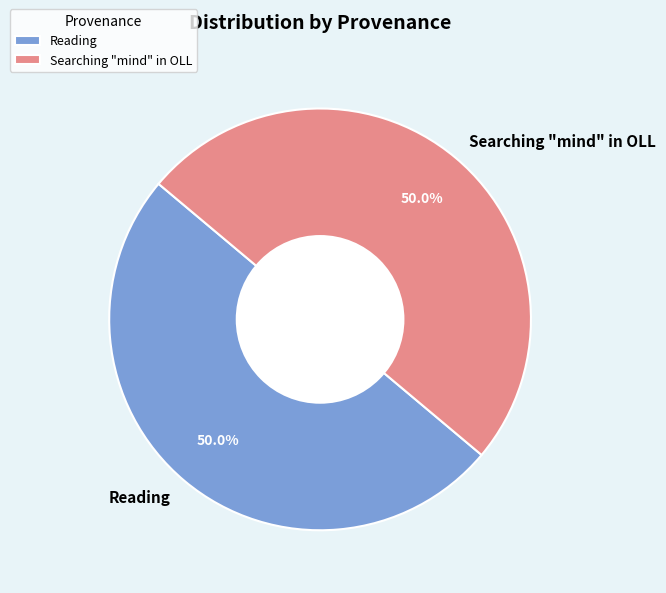

To the nearest percent, what percentage of the pie is Reading?

50%